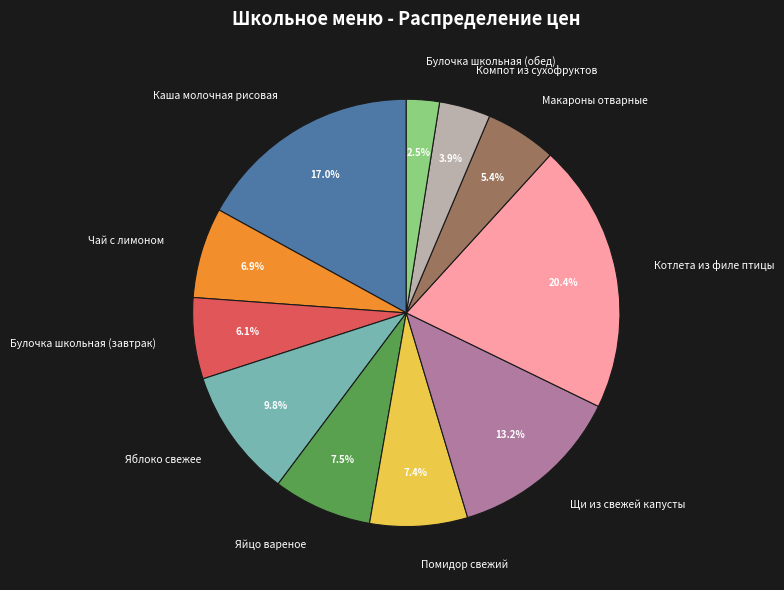

Does Яблоко свежее represent more than half of the total?

No